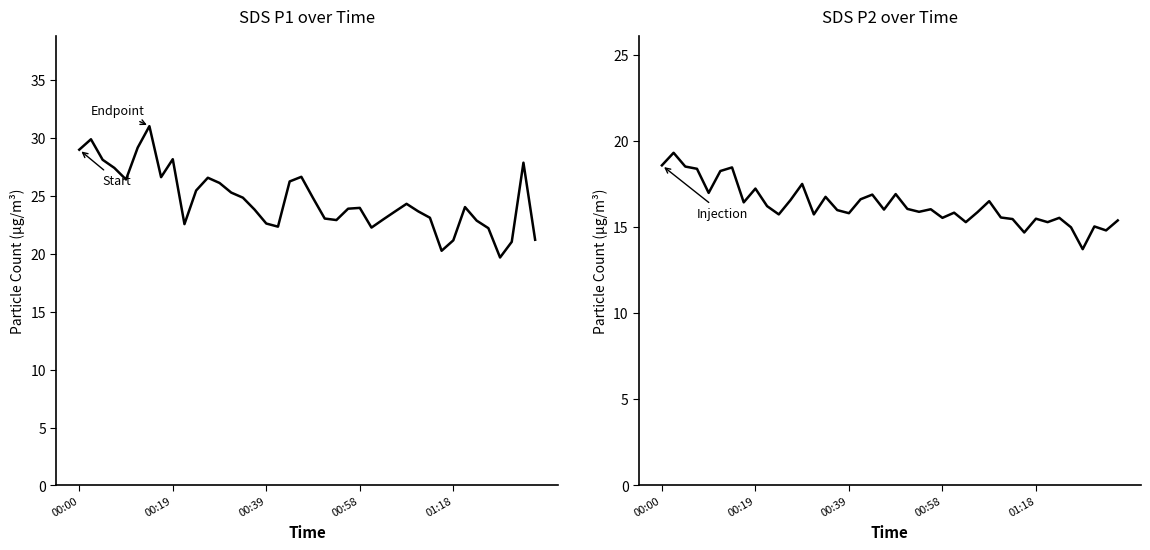

What is the difference between the highest and lowest values at 5?

10.9